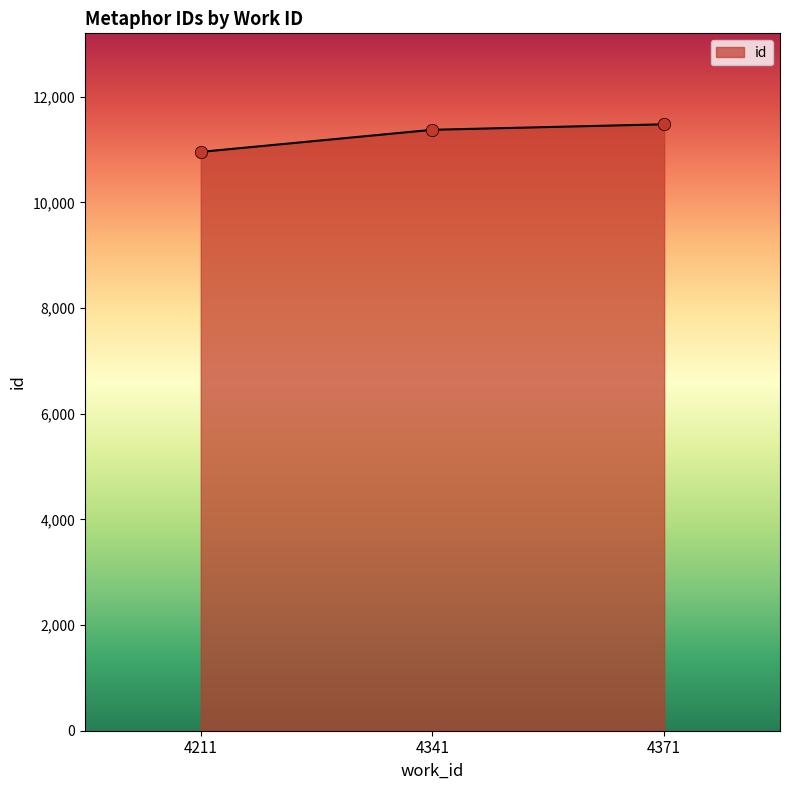

What is the change in value from 4211 to 4341?

+418